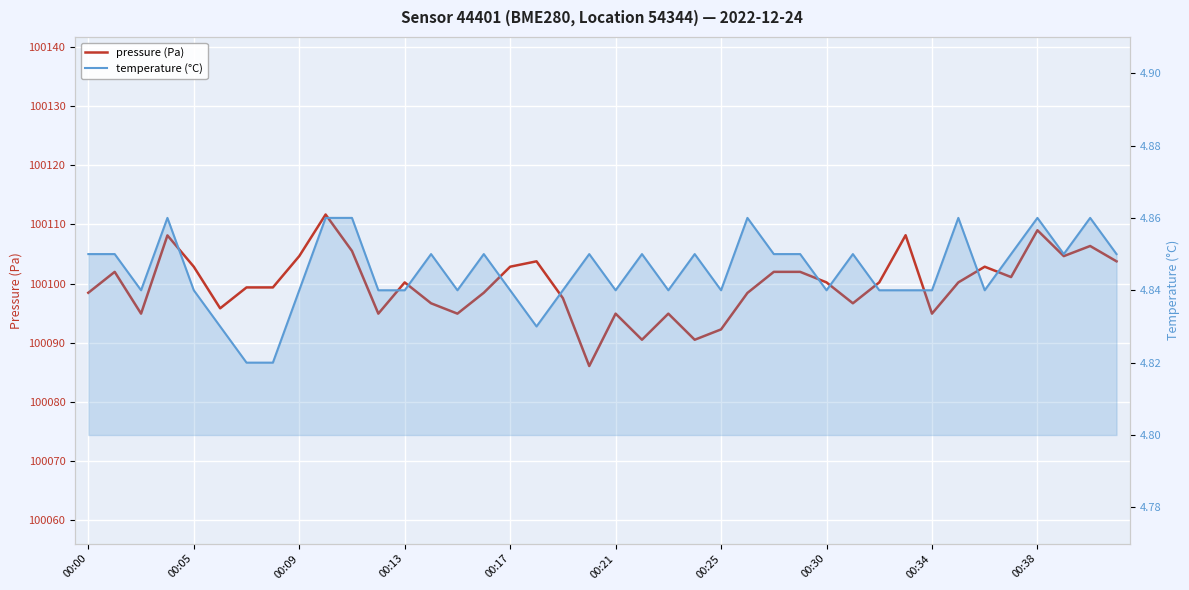

What is the spread (max minus min) of values at 18?

100092.7